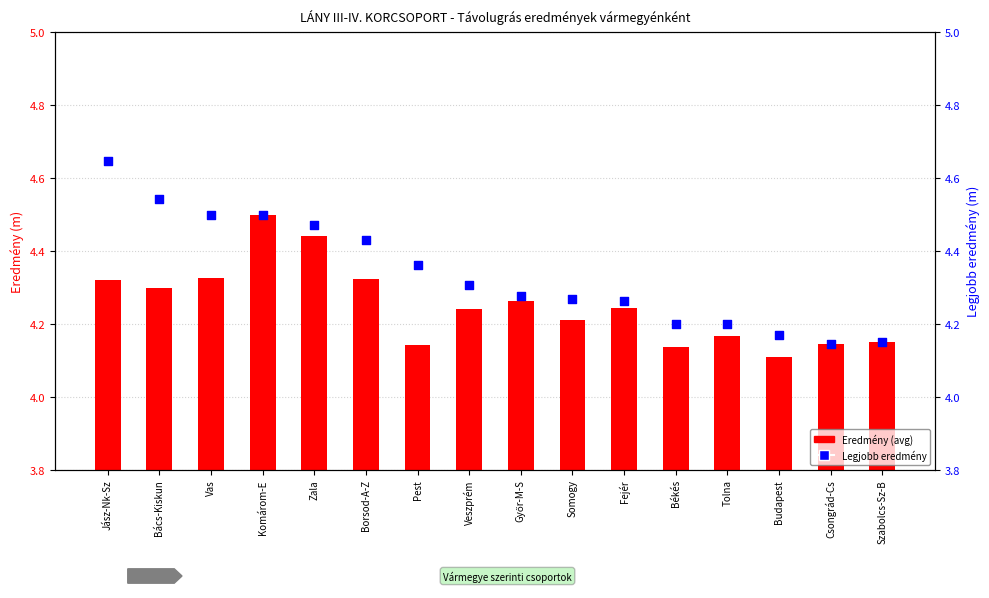

Which series has the largest total across all categories?

Legjobb eredmény